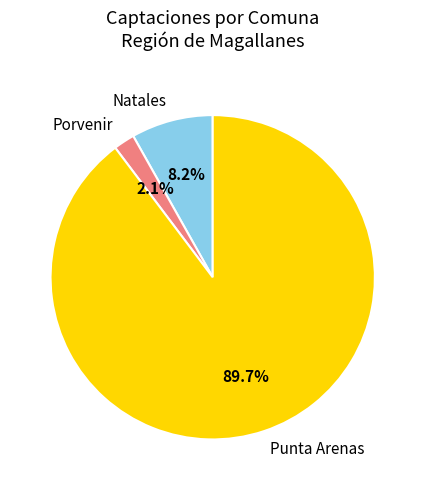

Is it true that Punta Arenas is 77% of the pie?

False